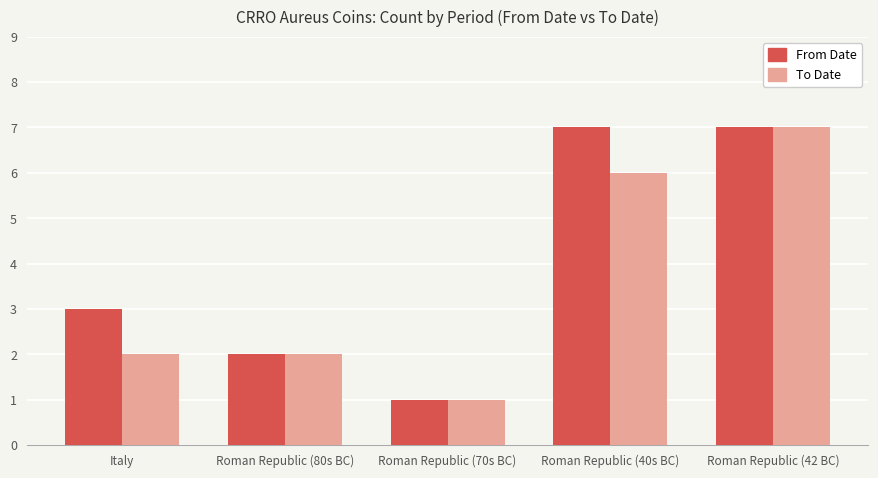

At which label does To Date reach its peak?

Roman Republic (42 BC)